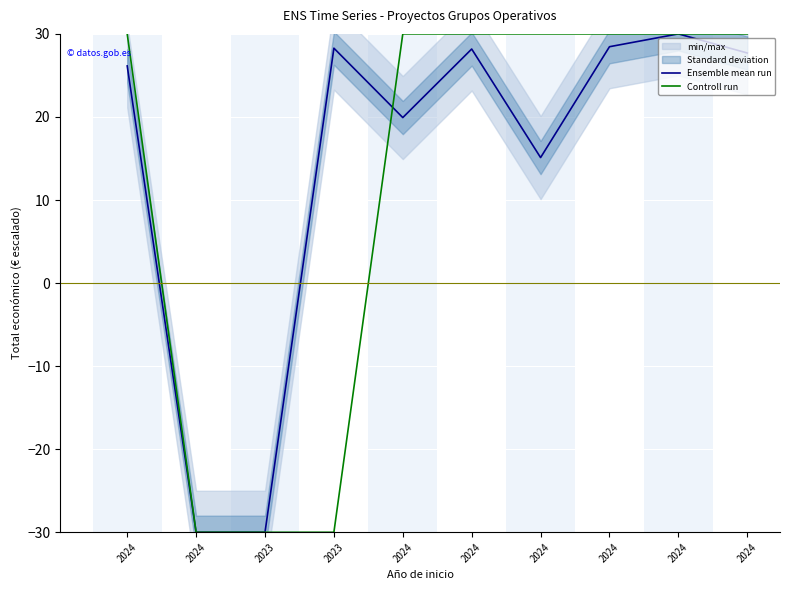

What is the sum of all Controll run values?

120.0